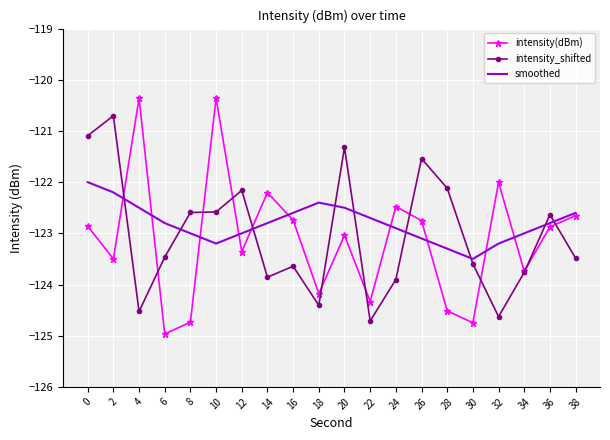

What is the difference between the second highest and second lowest values in the smoothed series?

1.1